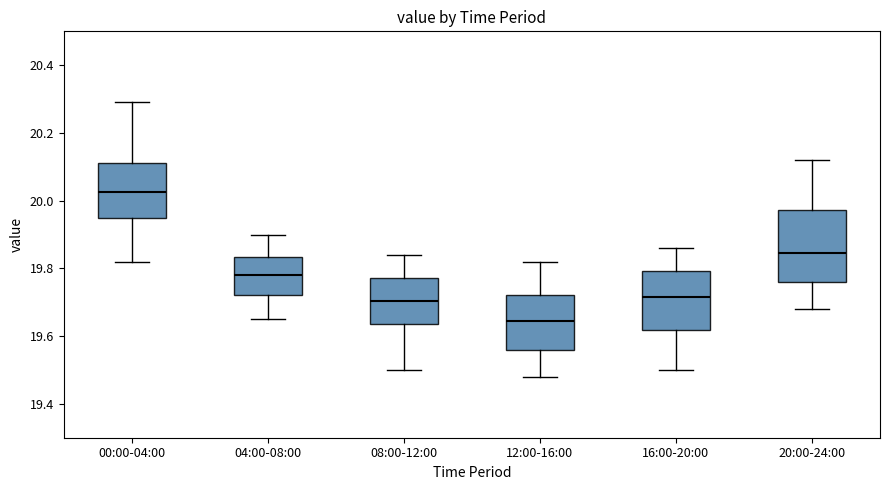

Reading left to right, read every box against the y-axis: the position of its median line, the range the box covers, and the ends of its whiskers. The values are not printed on the chart, so give them approximately, as read against the axis.

00:00-04:00: median 20.02, box 19.94 to 20.12, whiskers 19.82 to 20.30
04:00-08:00: median 19.78, box 19.72 to 19.84, whiskers 19.66 to 19.90
08:00-12:00: median 19.70, box 19.64 to 19.78, whiskers 19.50 to 19.84
12:00-16:00: median 19.64, box 19.56 to 19.72, whiskers 19.48 to 19.82
16:00-20:00: median 19.72, box 19.62 to 19.80, whiskers 19.50 to 19.86
20:00-24:00: median 19.84, box 19.76 to 19.98, whiskers 19.68 to 20.12